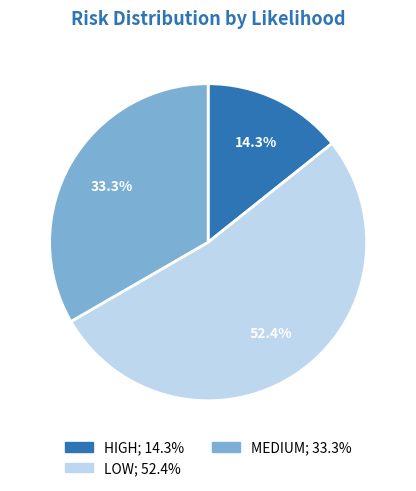

Does any single category account for the majority?

Yes